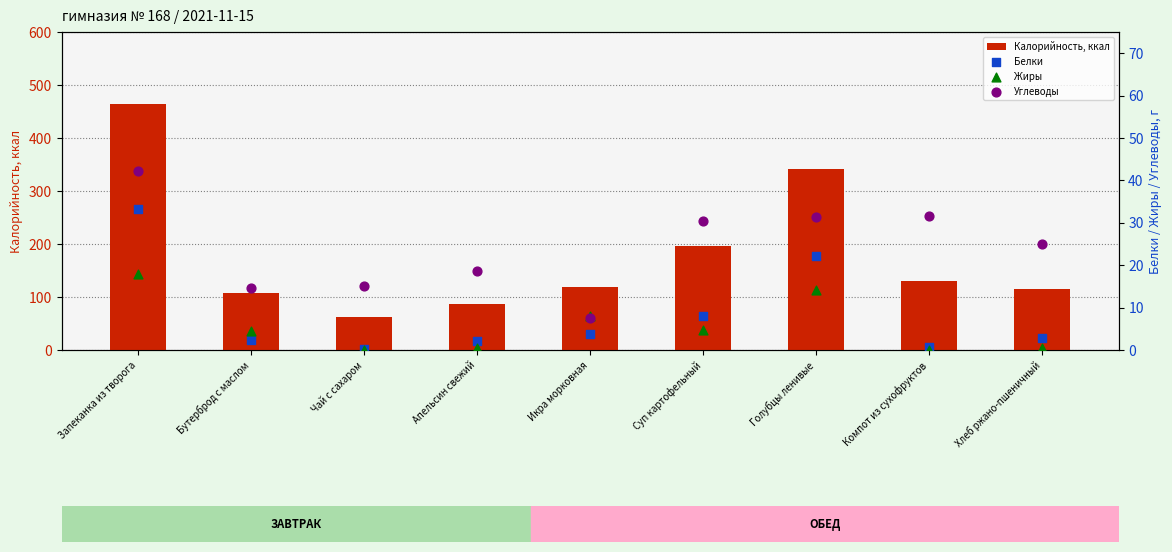

Which series has the largest total across all categories?

Калорийность, ккал